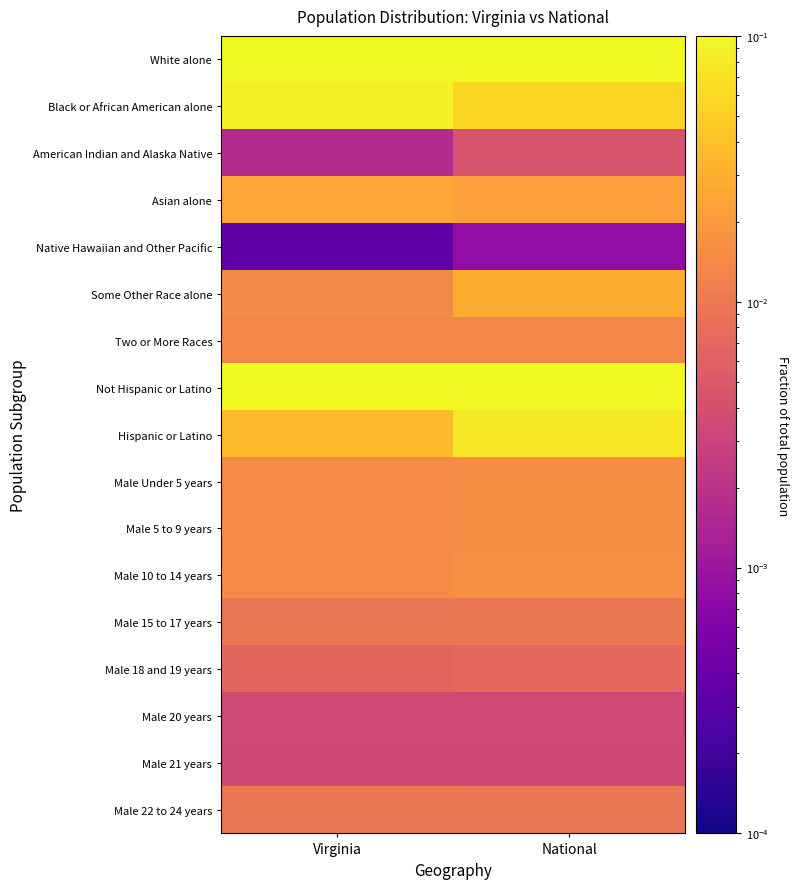

At which category does the chart reach its peak across all series?

Virginia